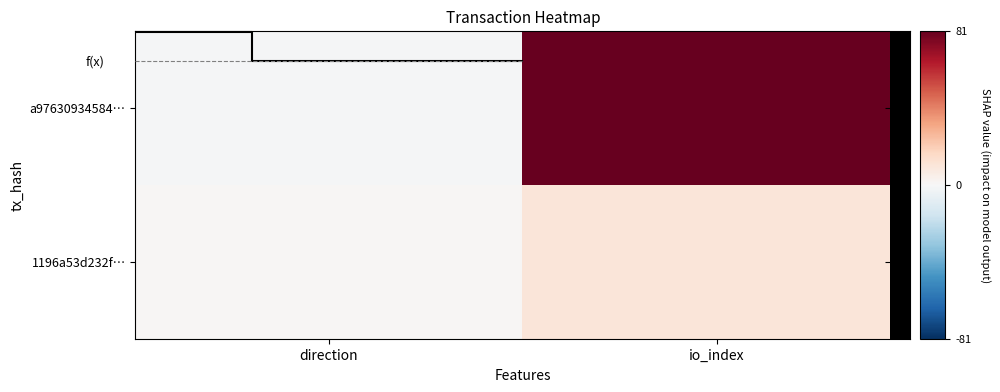

What is the sum of the a97630934584… values at direction and io_index?

80